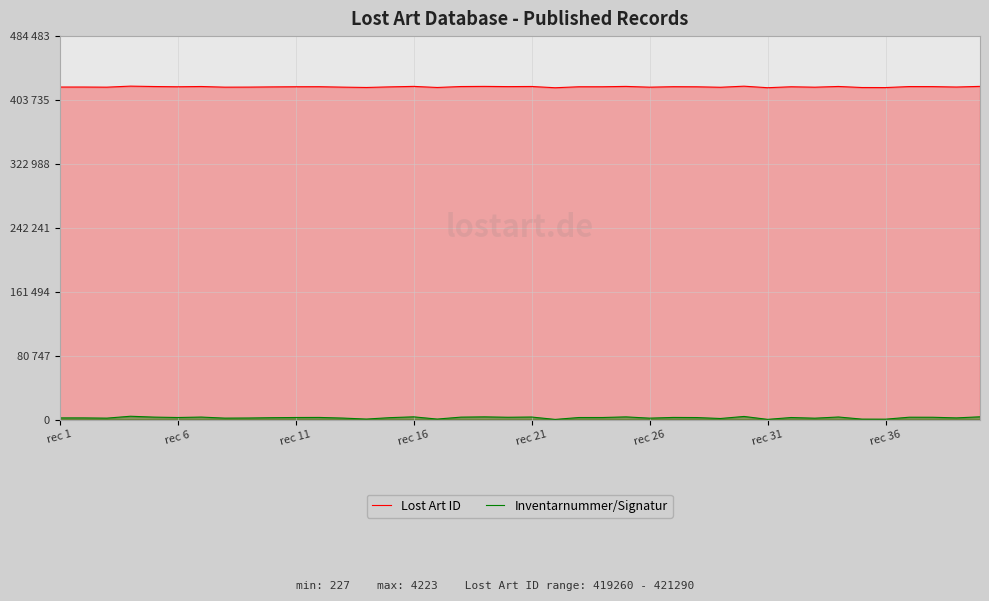

What is the lowest value of the Lost Art ID series?

419260